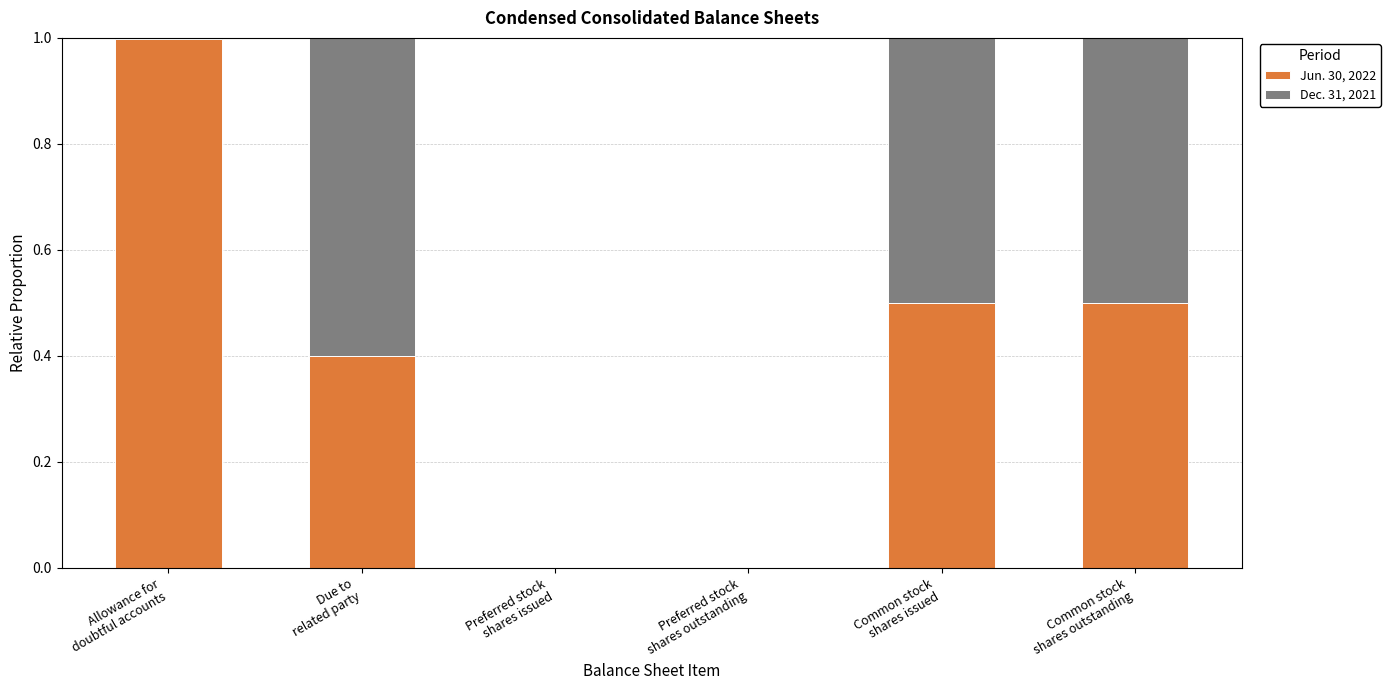

What is the maximum value for Jun. 30, 2022?

1.0